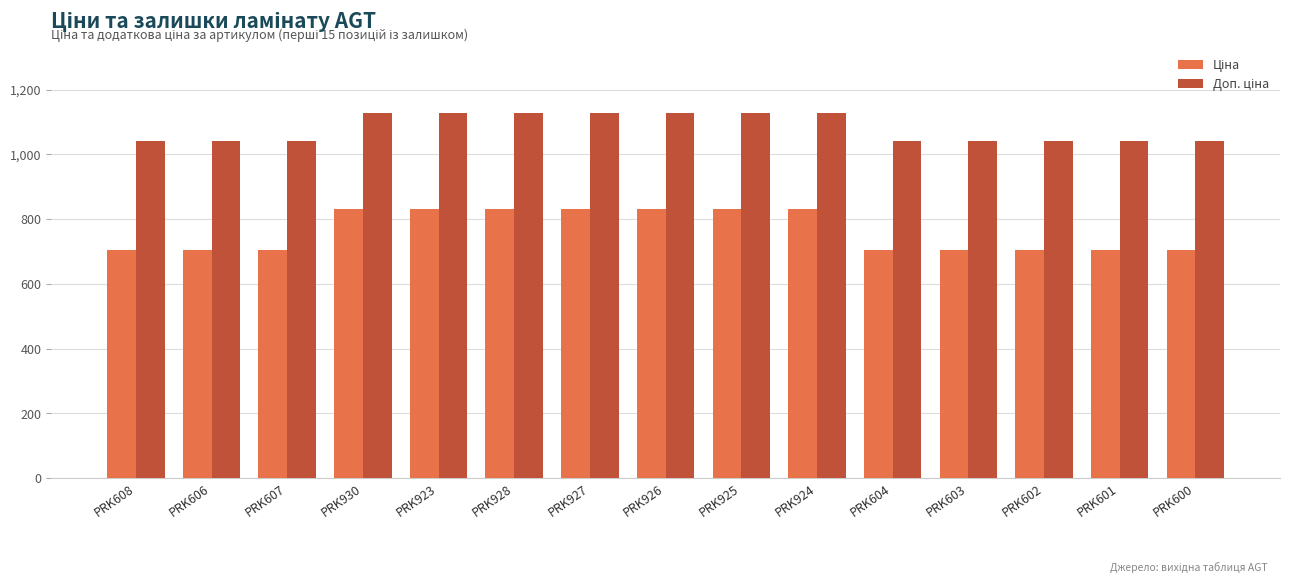

What is the smallest value displayed?

705.5